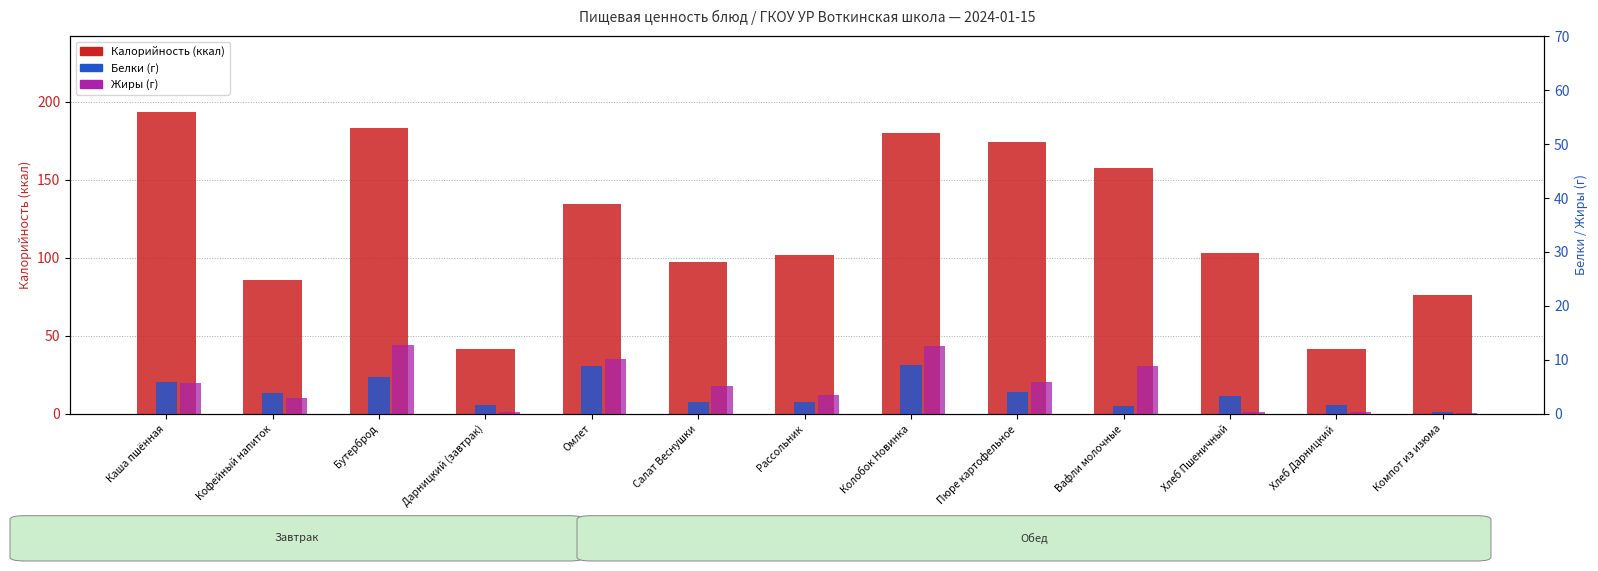

At which label is Белки closest to 4?

Пюре картофельное